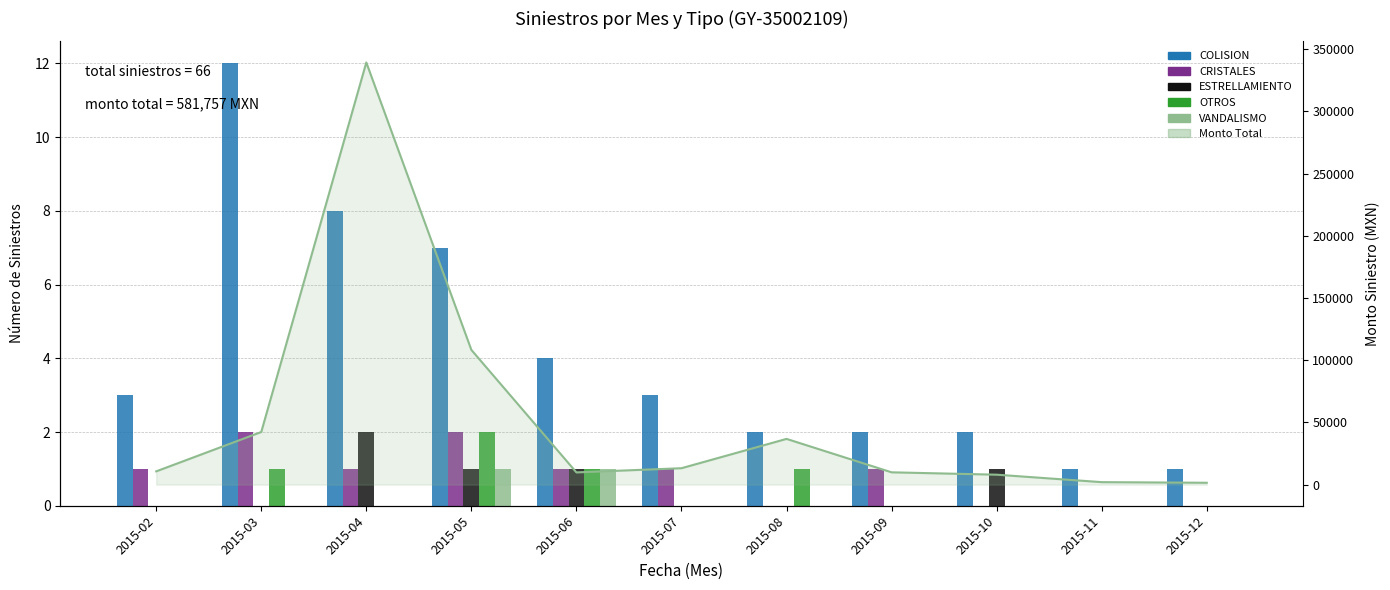

What is the total value across all series at 2015-04?

11